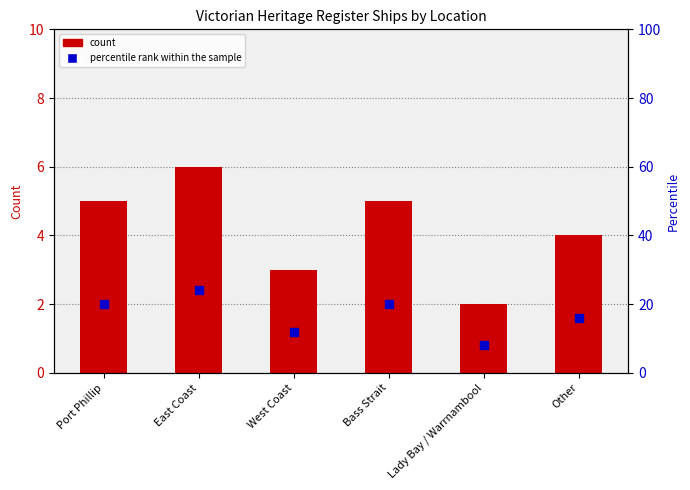

What are all the series names shown in the legend?

count, percentile rank within the sample